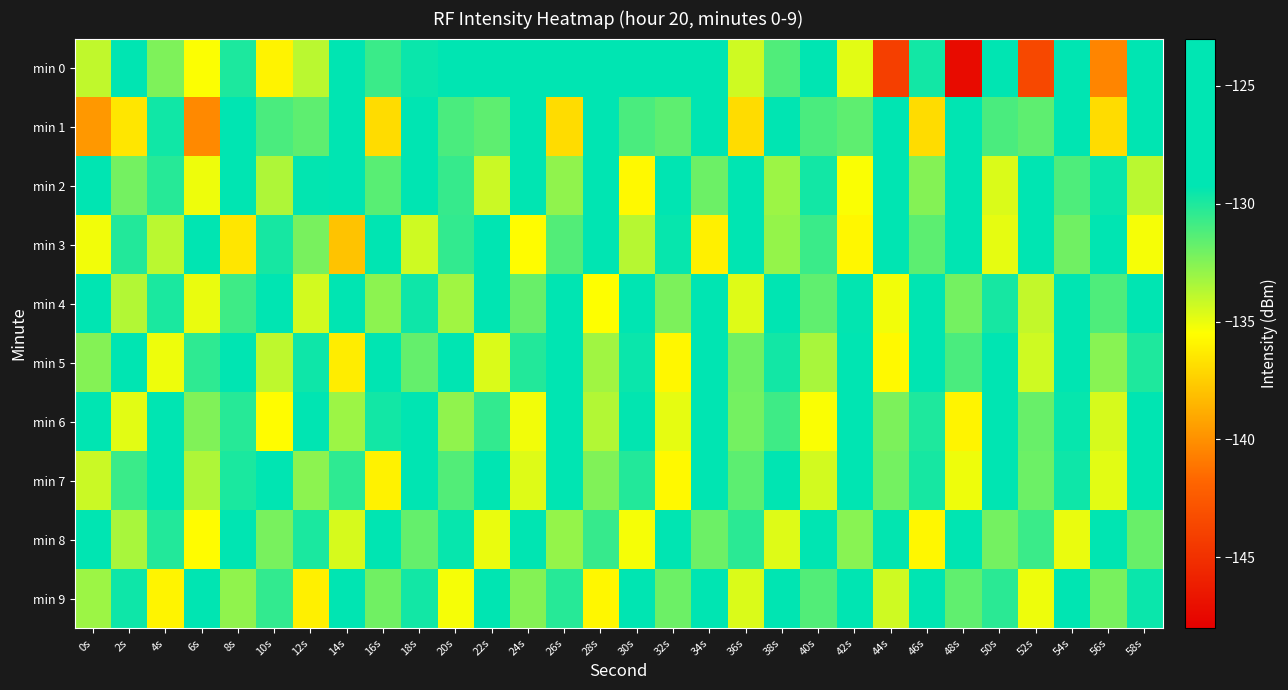

How many distinct data groups are displayed?

10